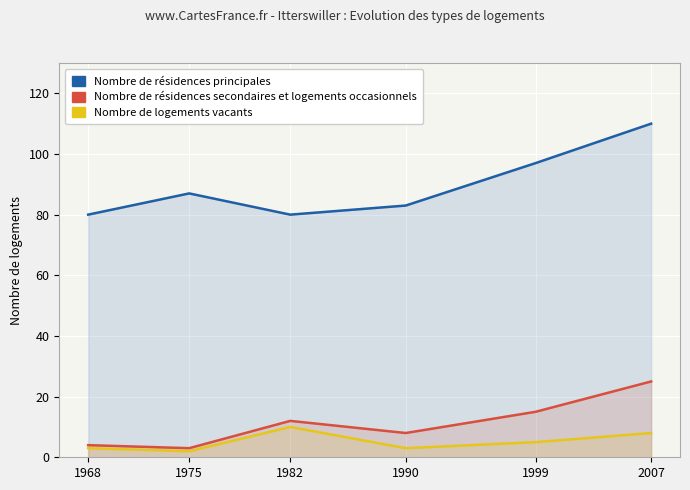

True or false: Nombre de résidences secondaires et logements occasionnels has a value of 22 at 1999.

False